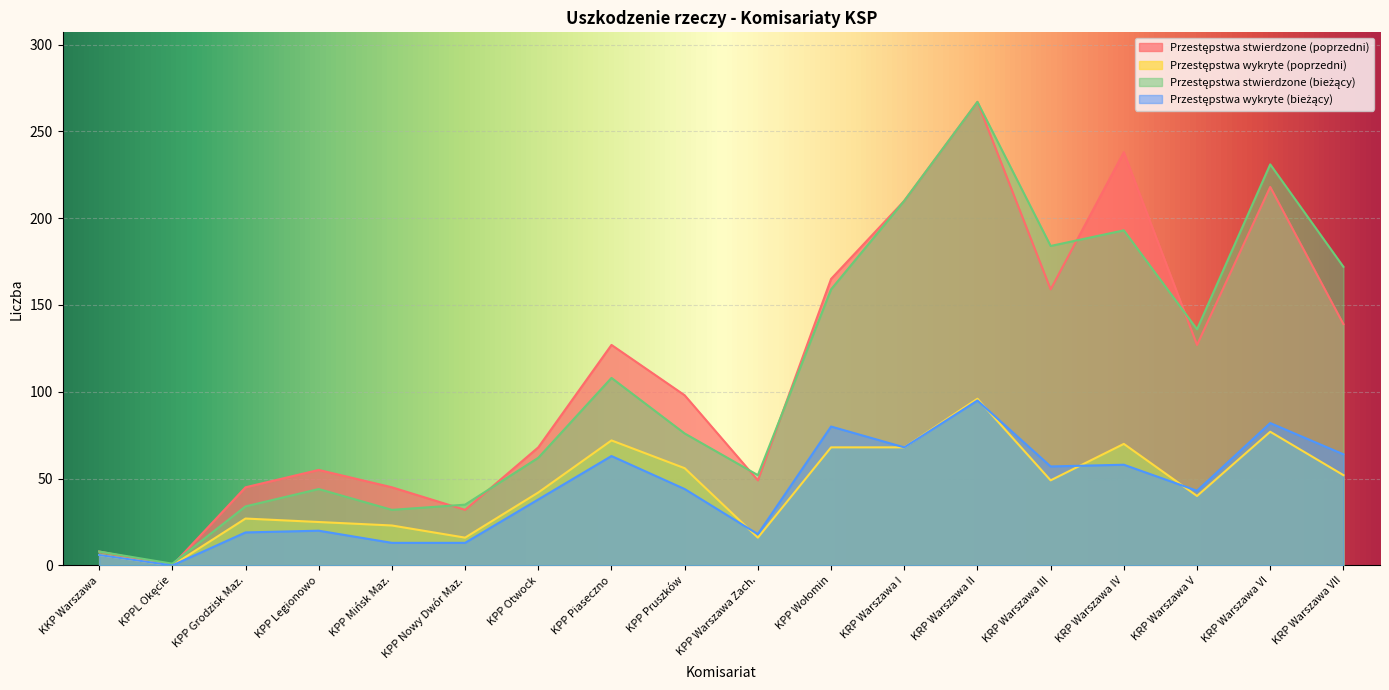

What is the average value of the Przestępstwa stwierdzone (poprzedni) series?

114